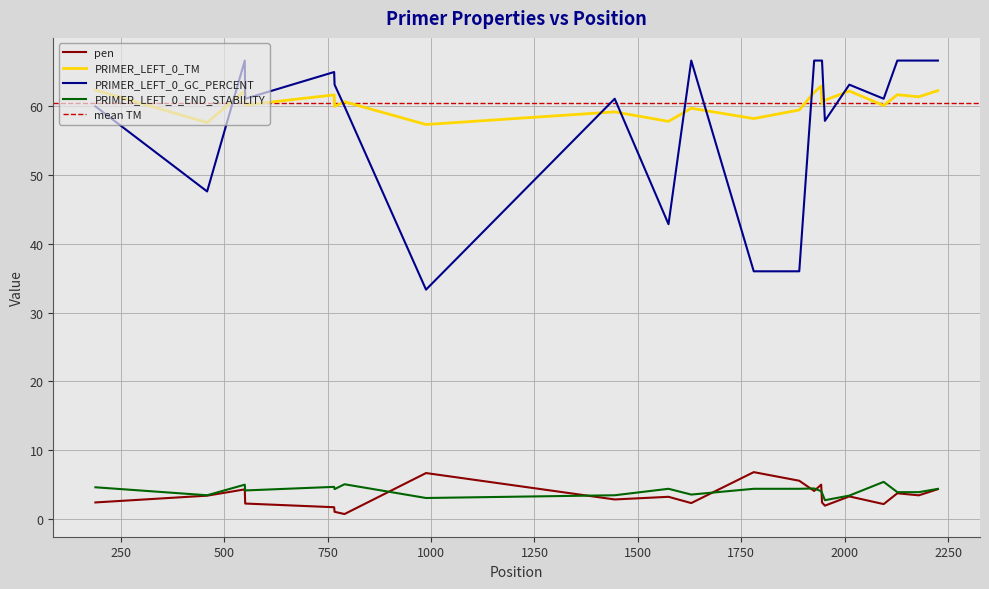

What is the sum of the PRIMER_LEFT_0_GC_PERCENT values at 767 and 1943?

129.8